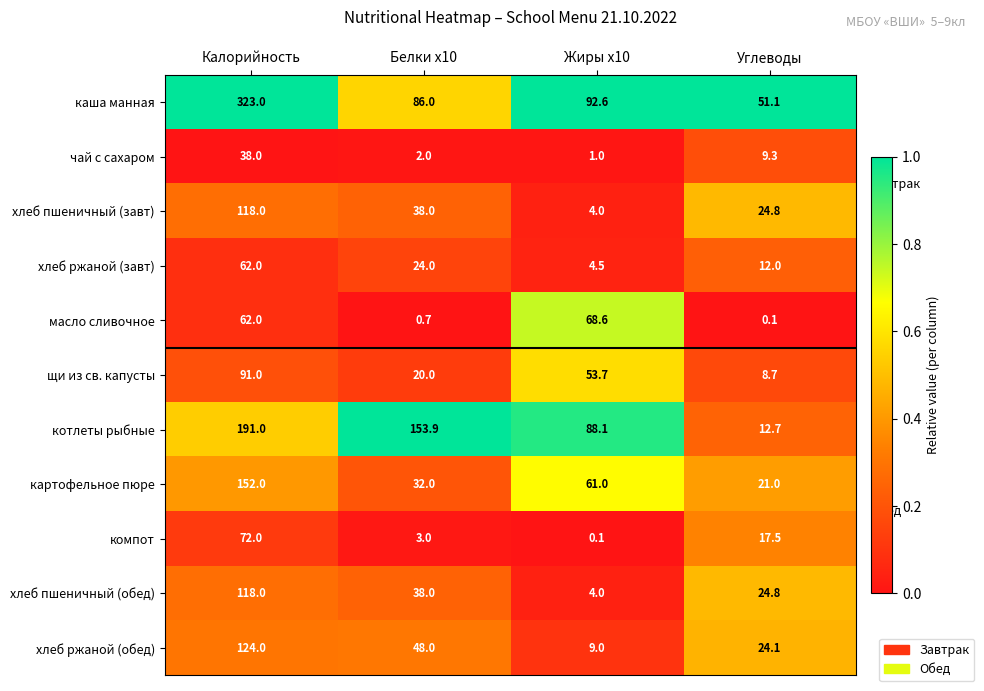

Between Калорийность and Жиры x10, which series saw the biggest shift?

каша манная